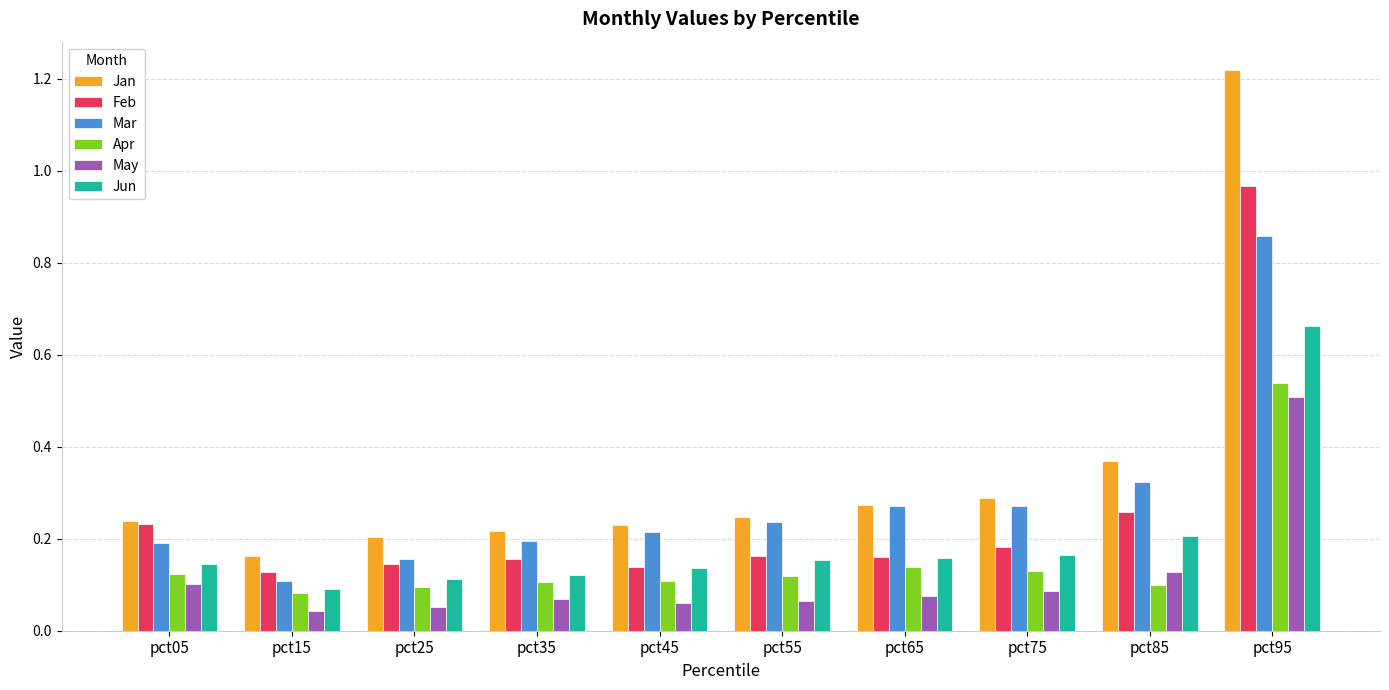

Between pct65 and pct85, which series saw the biggest shift?

Feb